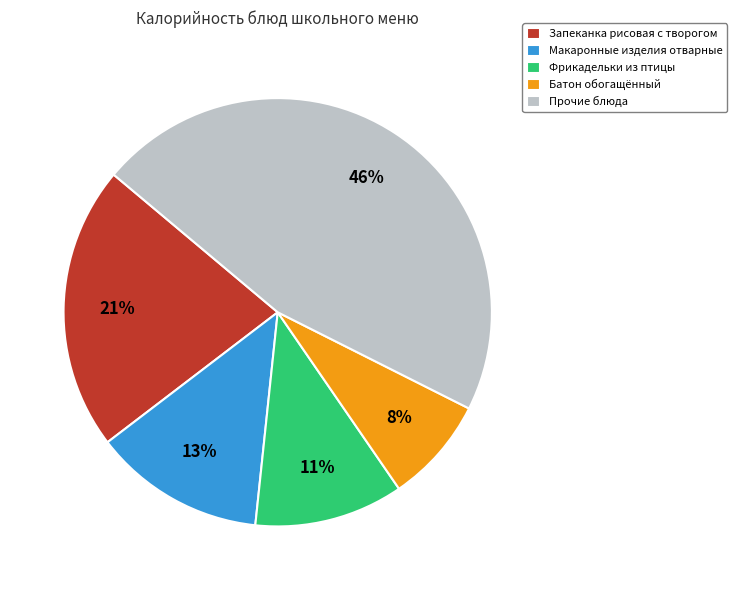

The Прочие блюда slice represents 46% of the pie. True or false?

True